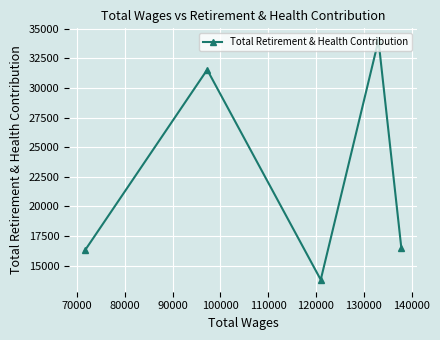

What is the value of the 1st point from the left?

16285